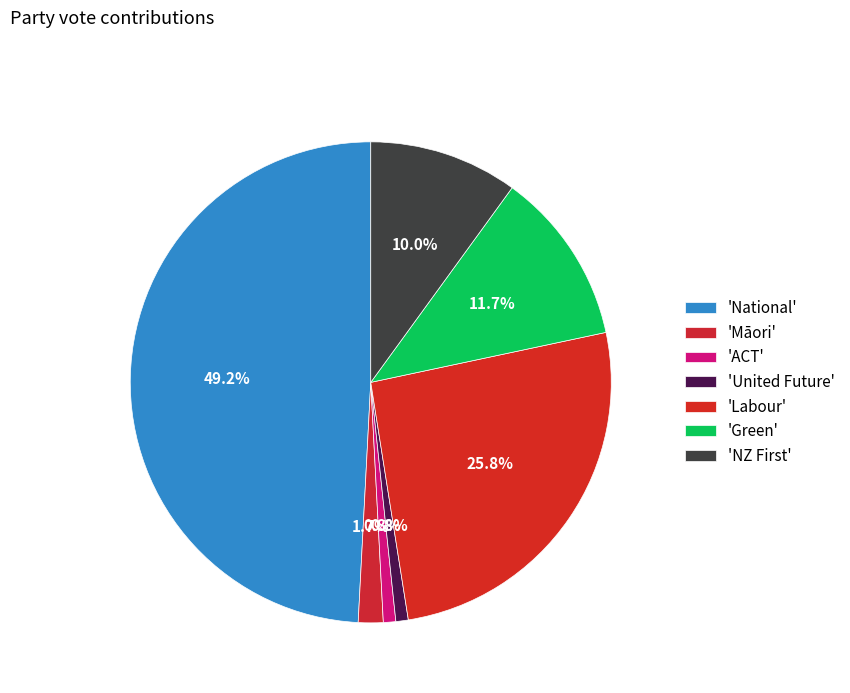

What is the largest slice in the pie chart?

National